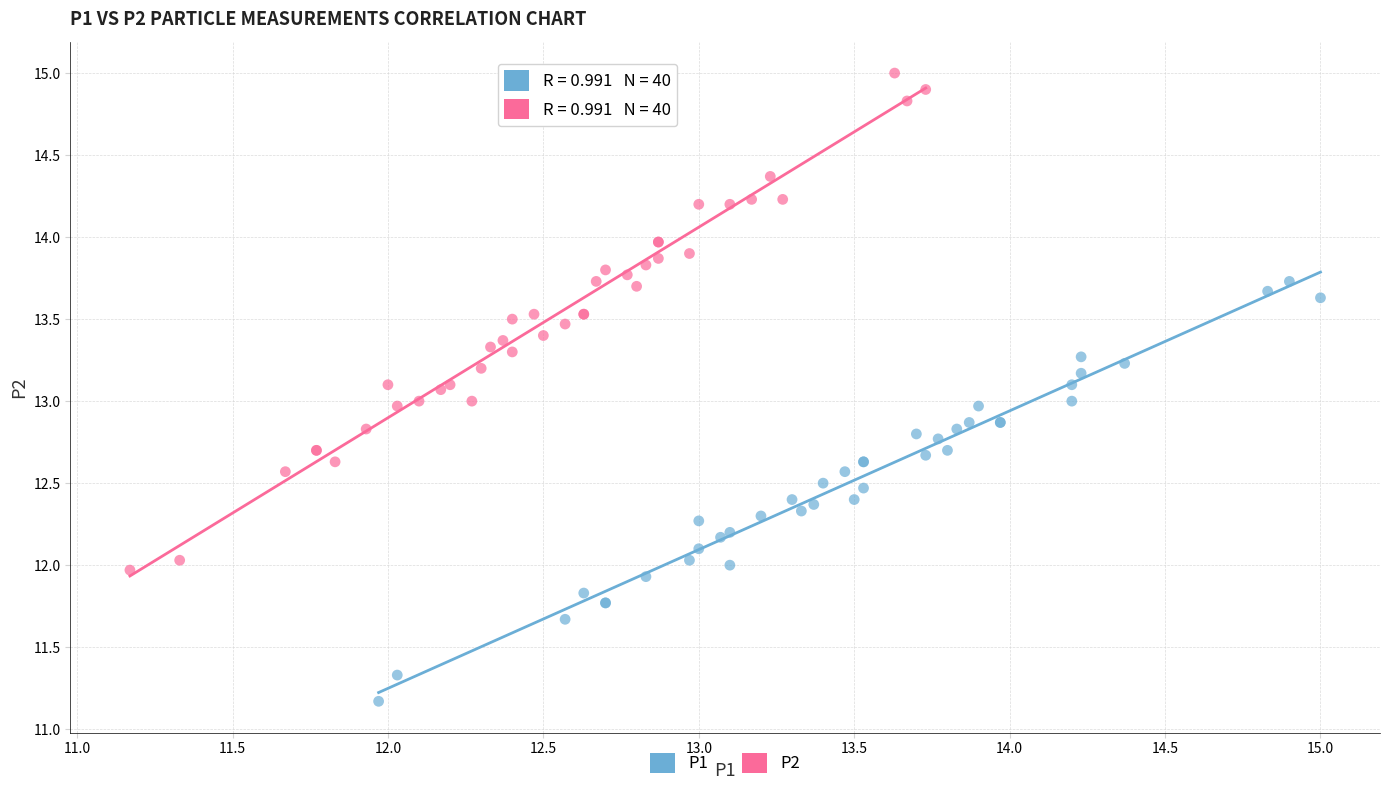

What are all the series names shown in the legend?

P1, P2